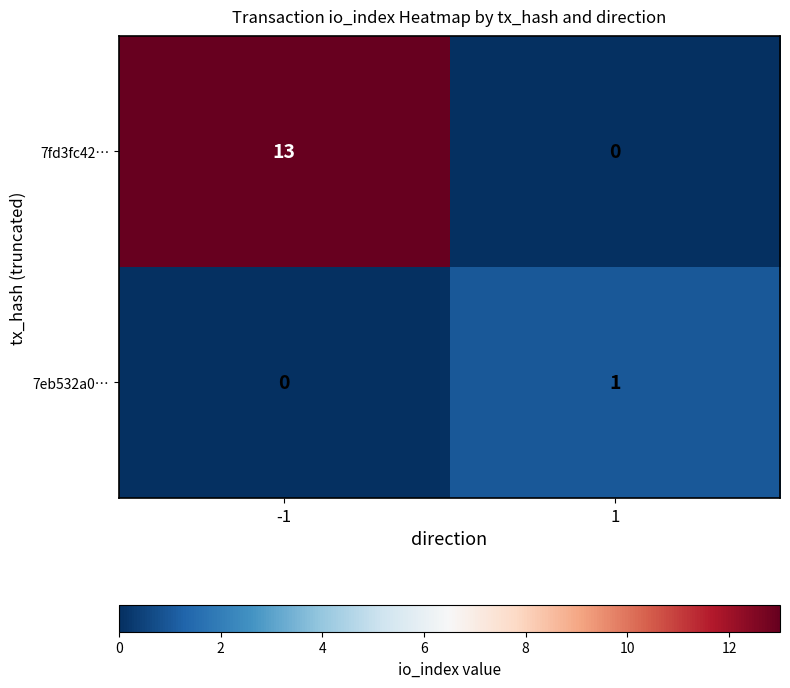

Rank the series by their average value, from lowest to highest.

7eb532a0…, 7fd3fc42…